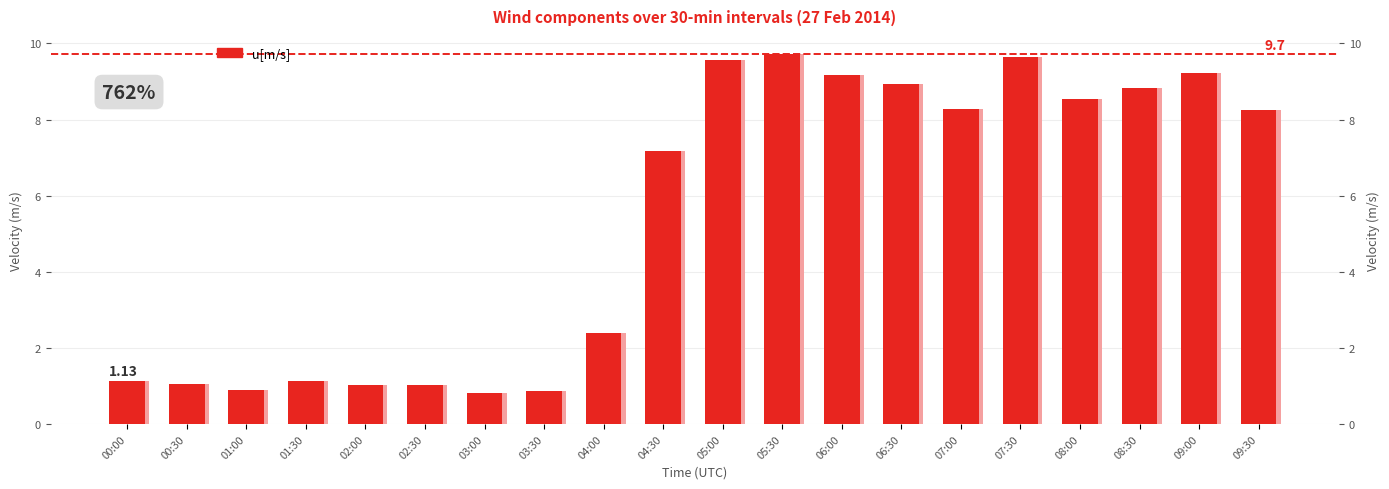

What is the greatest value displayed?

9.7